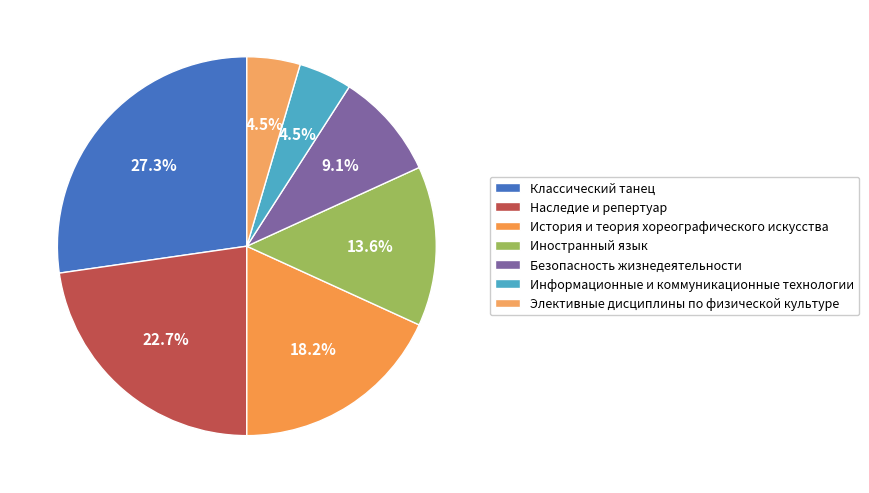

Between Безопасность жизнедеятельности and Наследие и репертуар, which is larger?

Наследие и репертуар